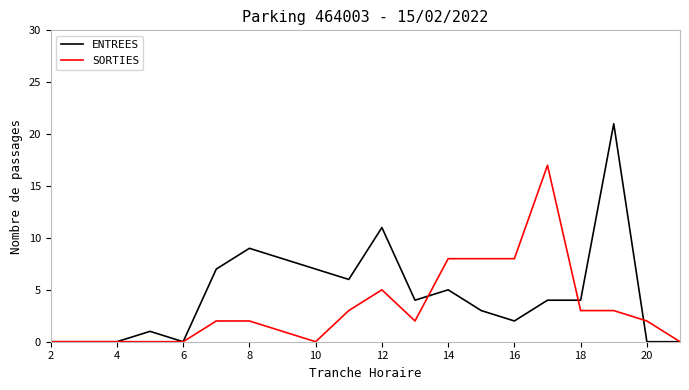

List the series in order of their overall mean, lowest first.

SORTIES, ENTREES